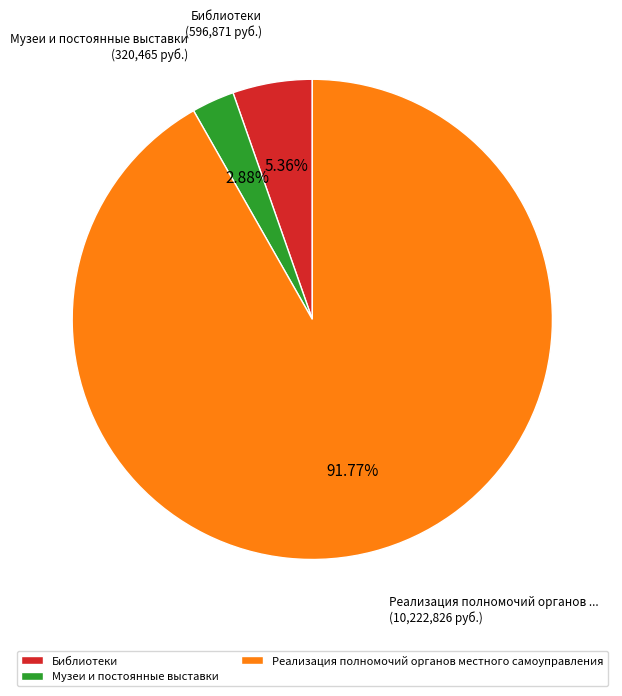

Count the number of slices in the pie.

3